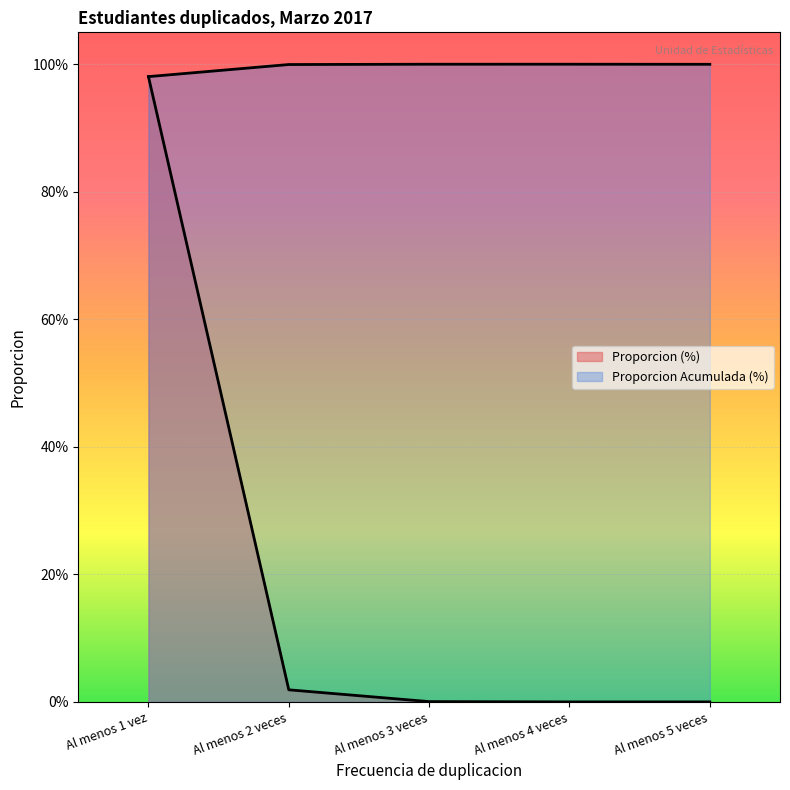

Is it true that Proporcion Acumulada (%) equals 1.0 at Al menos 3 veces?

True